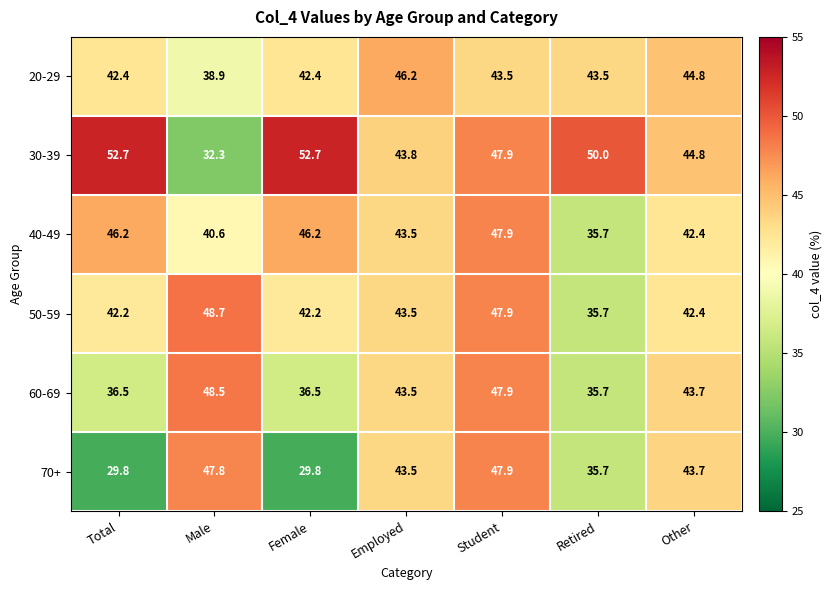

How many distinct data groups are displayed?

6